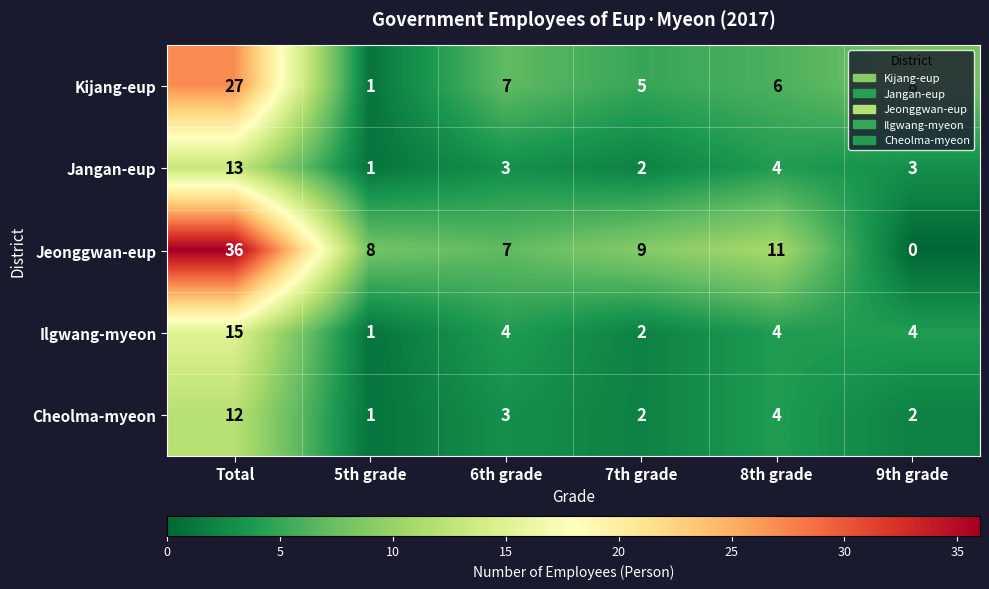

Where is Jangan-eup nearest to the value 7?

8th grade